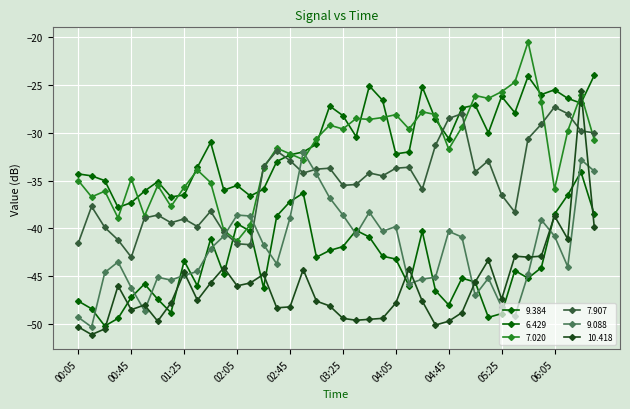

Does the chart have visible grid lines?

Yes